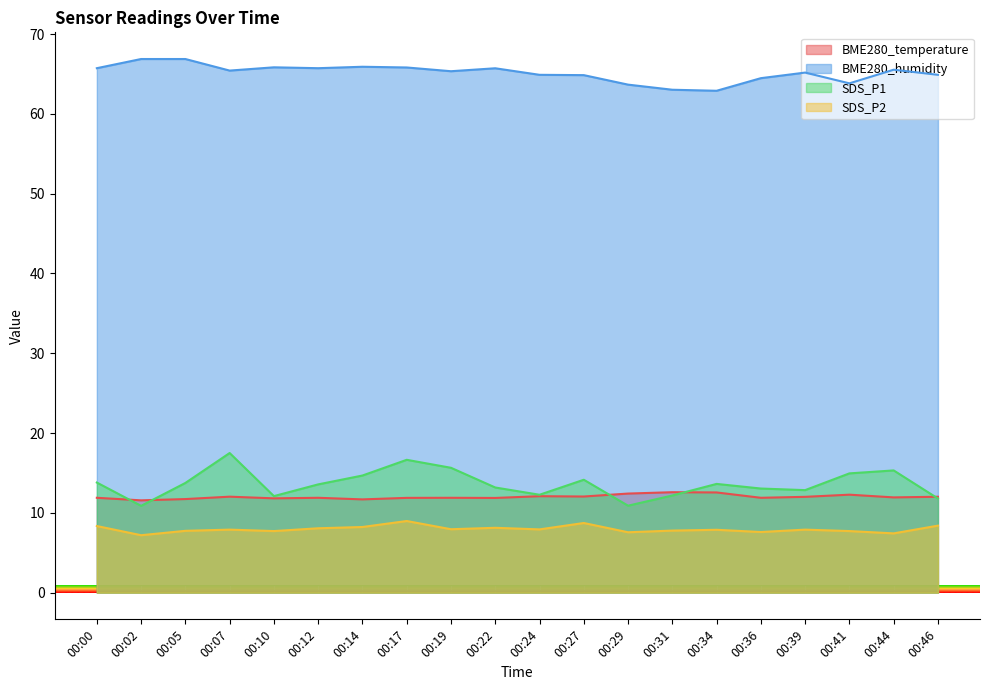

Which series has the largest range (max minus min)?

SDS_P1